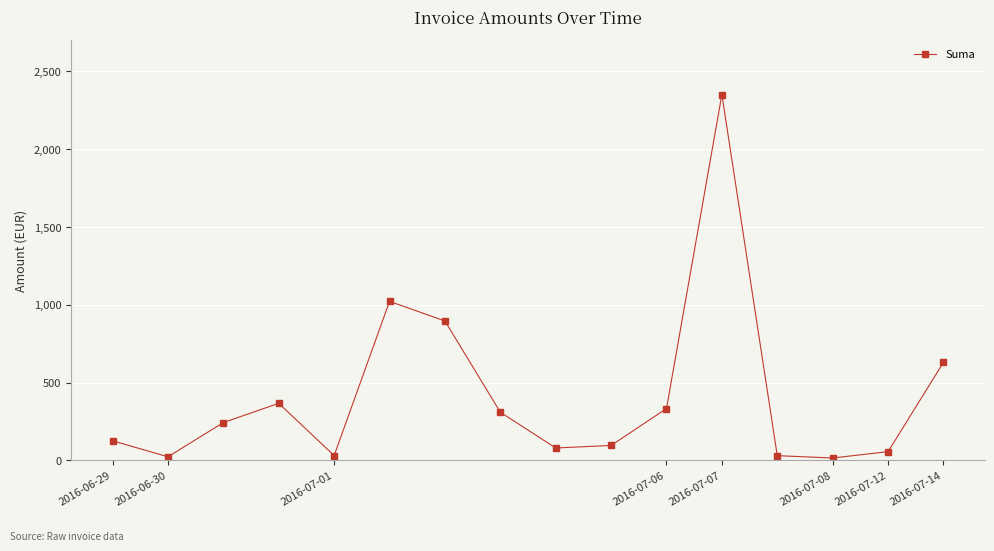

True or false: the data has more than 2 interior local peaks.

True